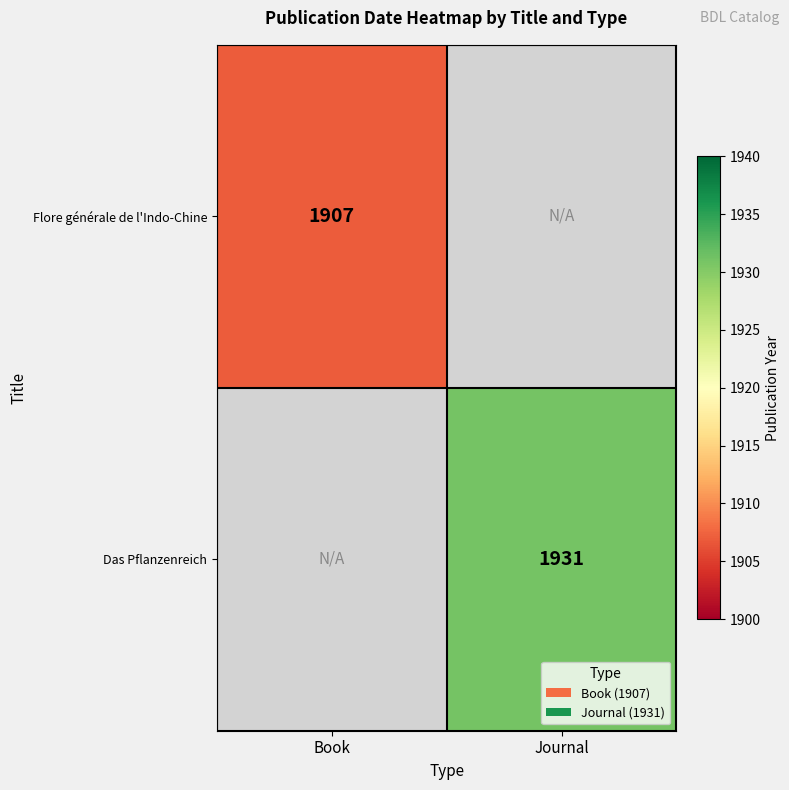

The Das Pflanzenreich series shows 1931 at Journal. True or false?

True